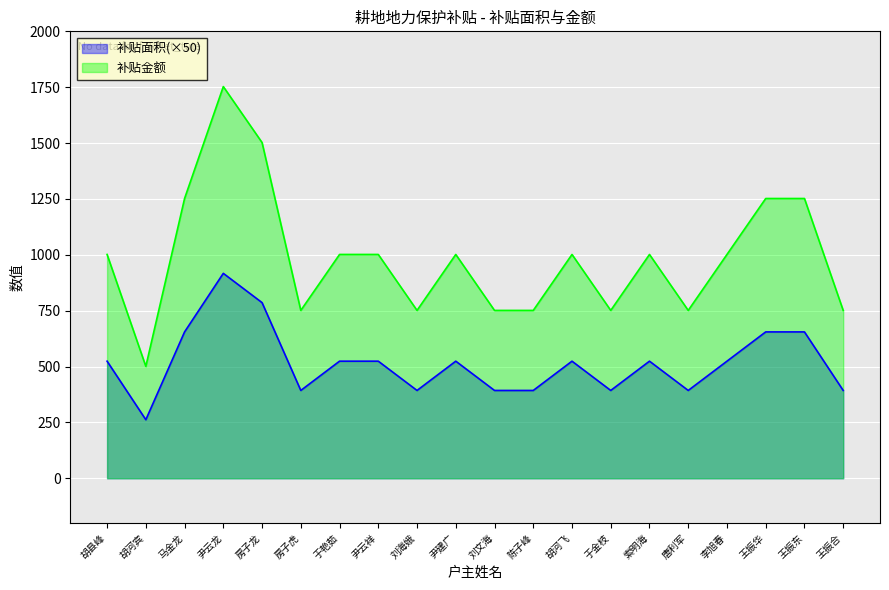

What value does the 补贴面积 series have at 胡河飞?

524.0